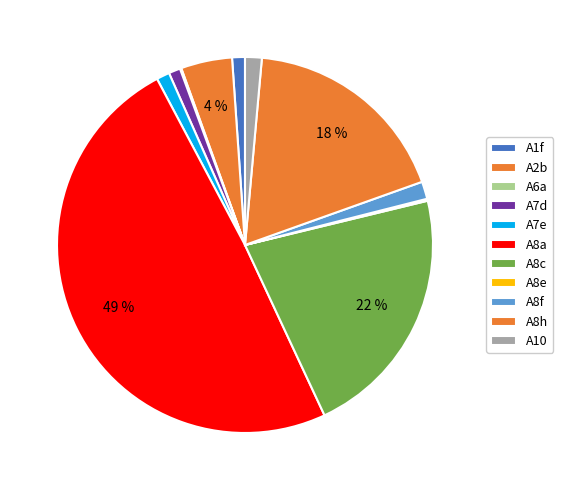

Does any single category account for the majority?

No